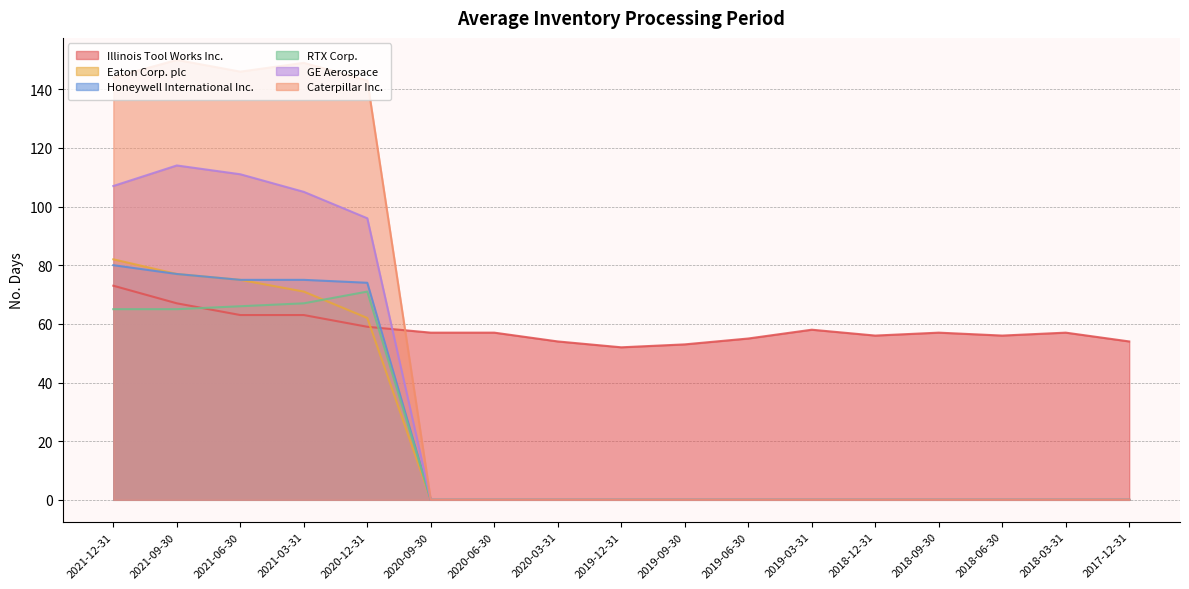

What is the difference between the second highest and second lowest values in the Illinois Tool Works Inc. series?

14